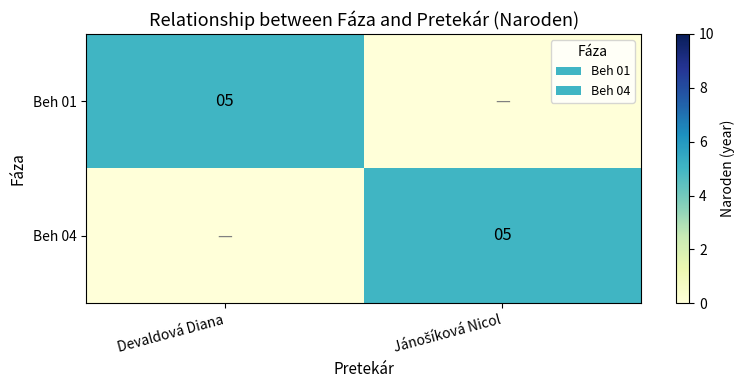

The Beh 01 series shows 5 at Devaldová Diana. True or false?

True